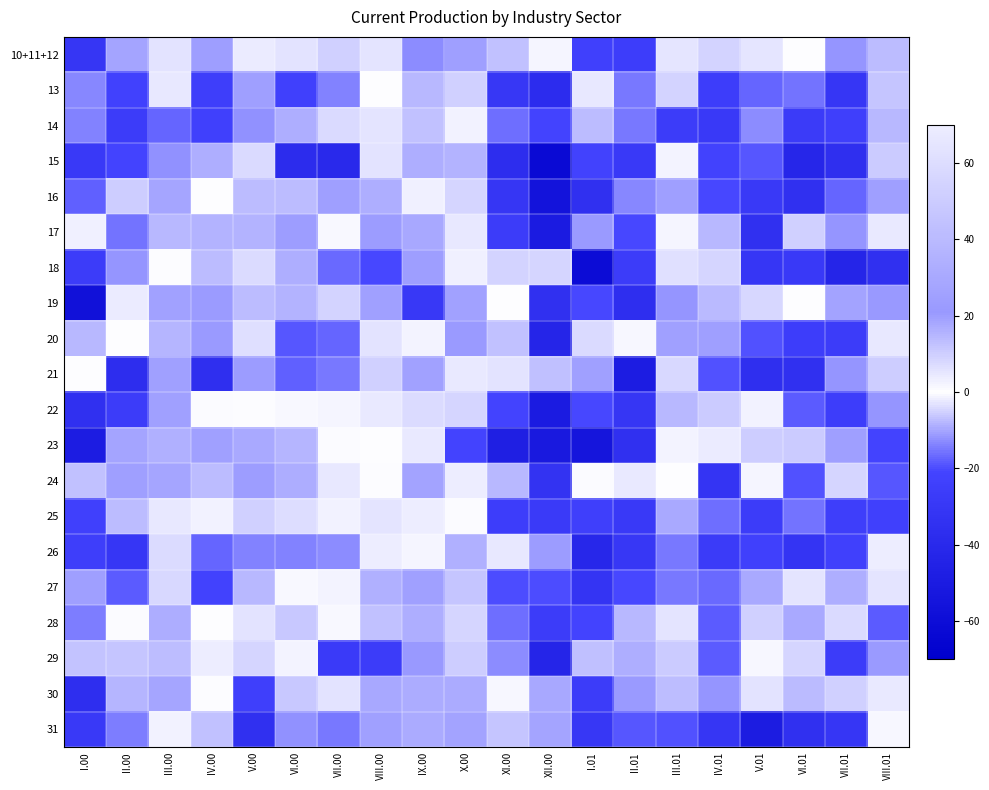

At which category is the sum across all series the highest?

III.00